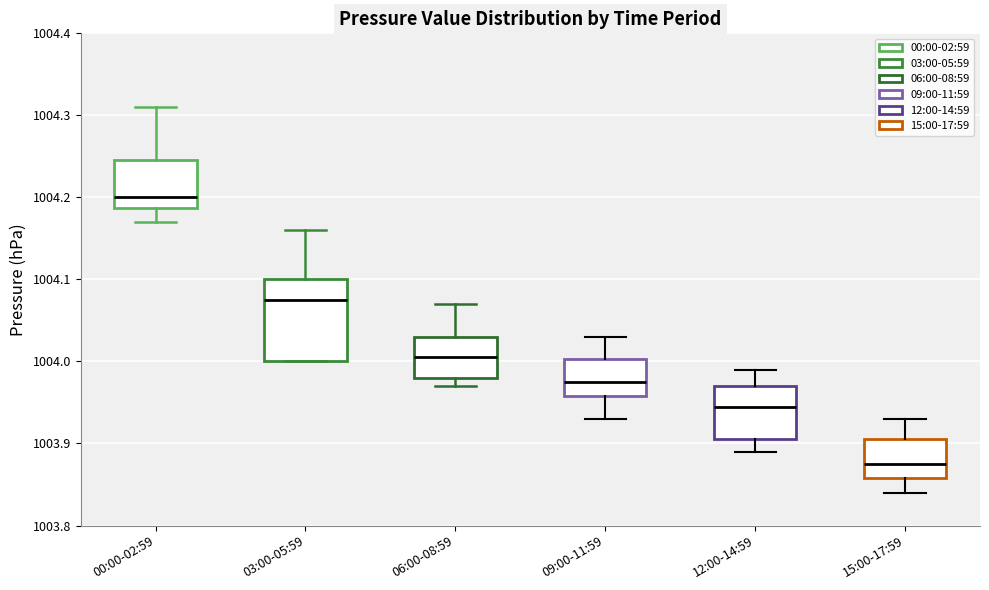

Where is the lower edge of the box for 03:00-05:59 on the y-axis? The values are not printed on the chart, so give them approximately, as read against the axis.

1004.00